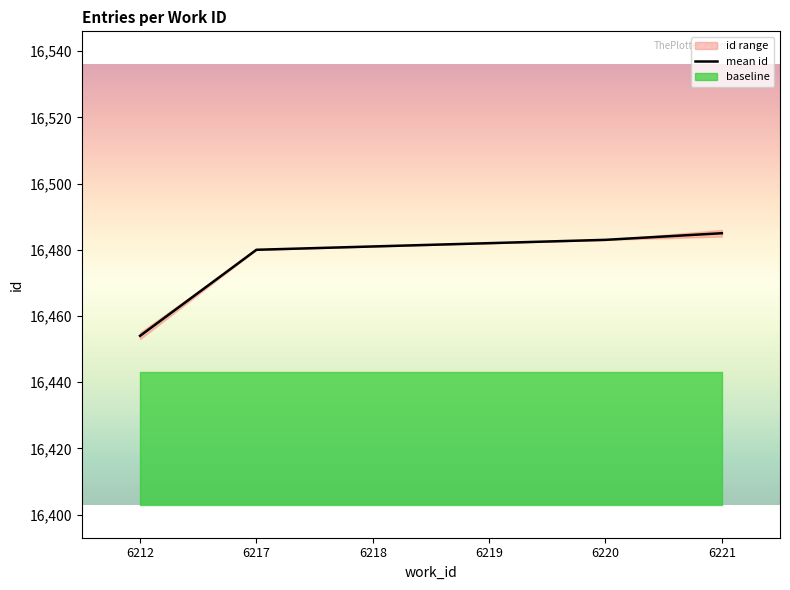

What is the smallest value displayed?

16454